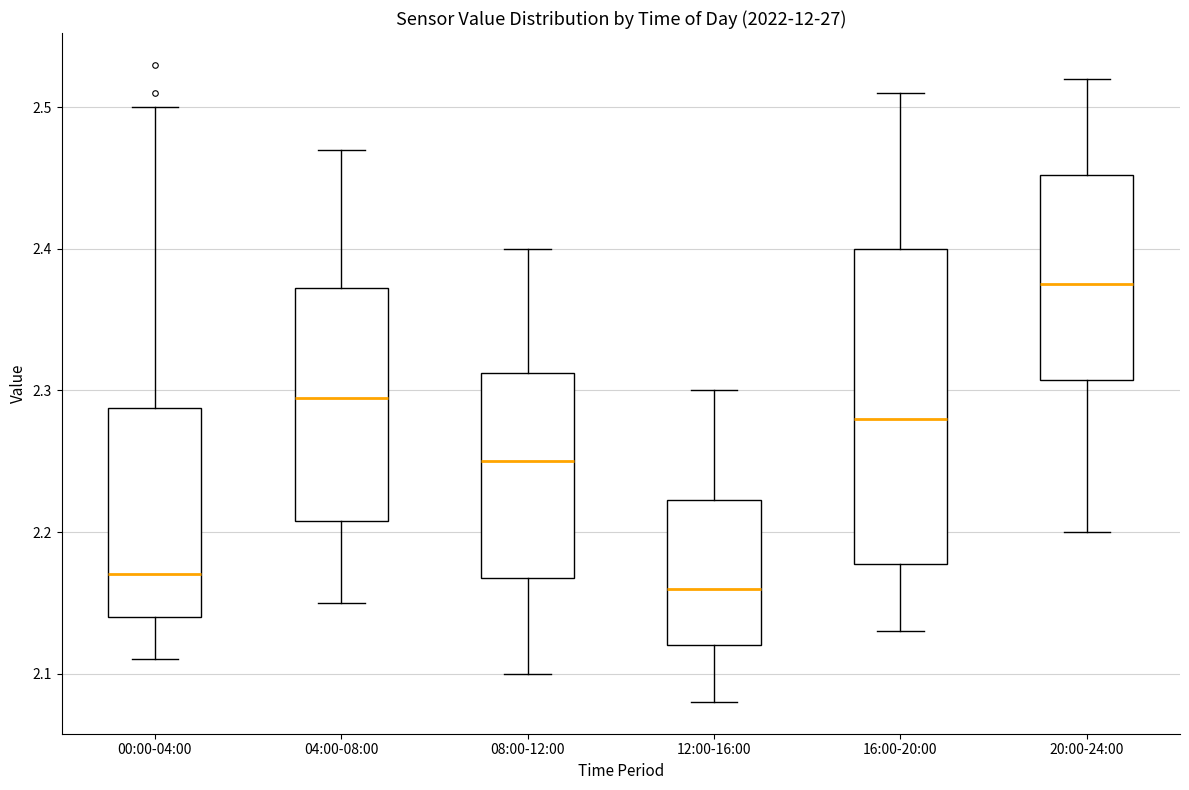

Where does the lower whisker of the box for 20:00-24:00 end on the y-axis? The values are not printed on the chart, so give them approximately, as read against the axis.

2.20